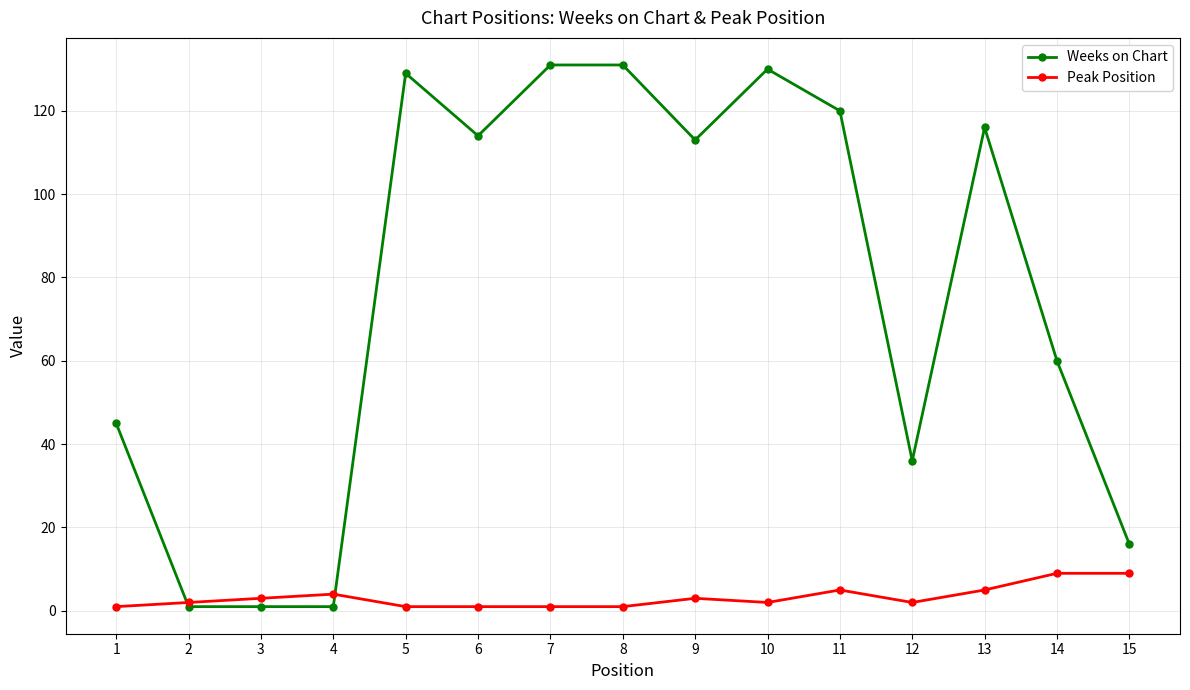

Is the value of Peak Position at 3 greater than the value of Weeks on Chart at 15?

No